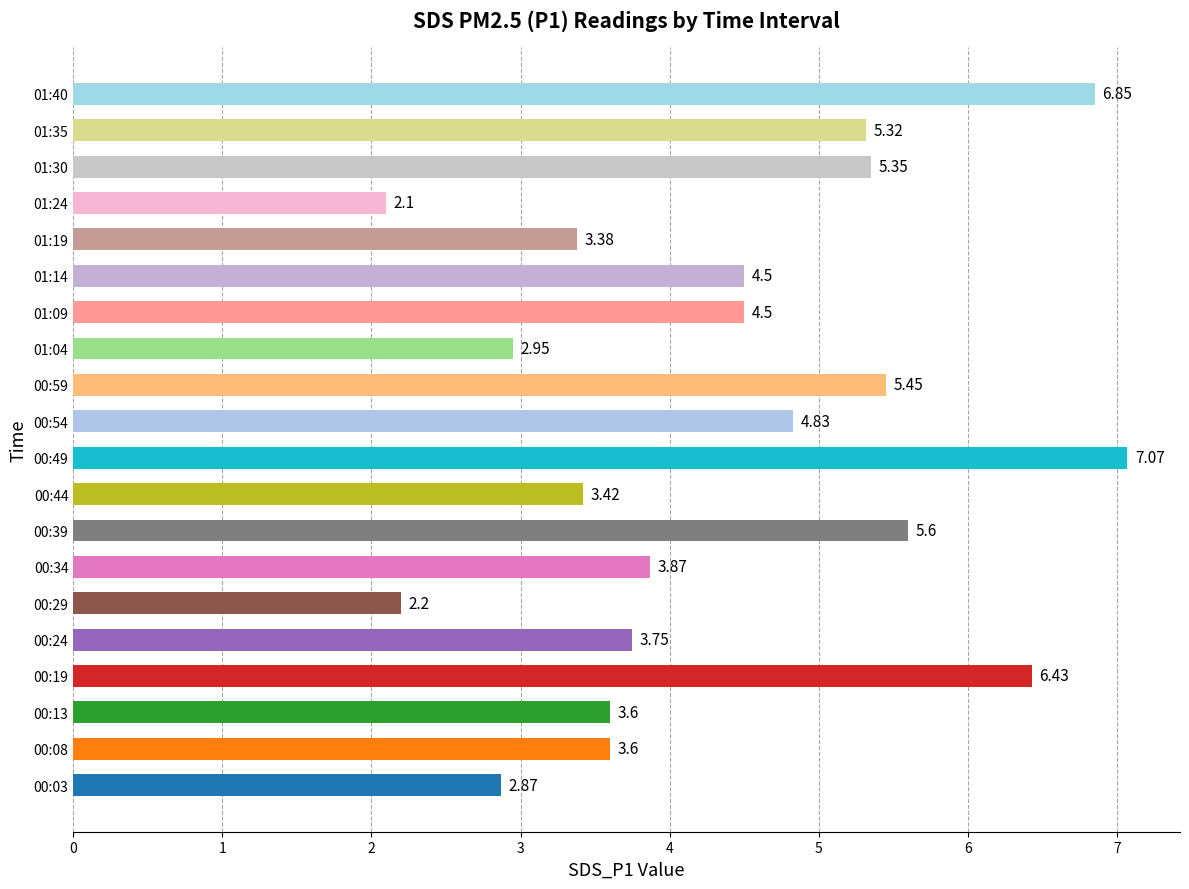

How many categories are shown in the chart?

20